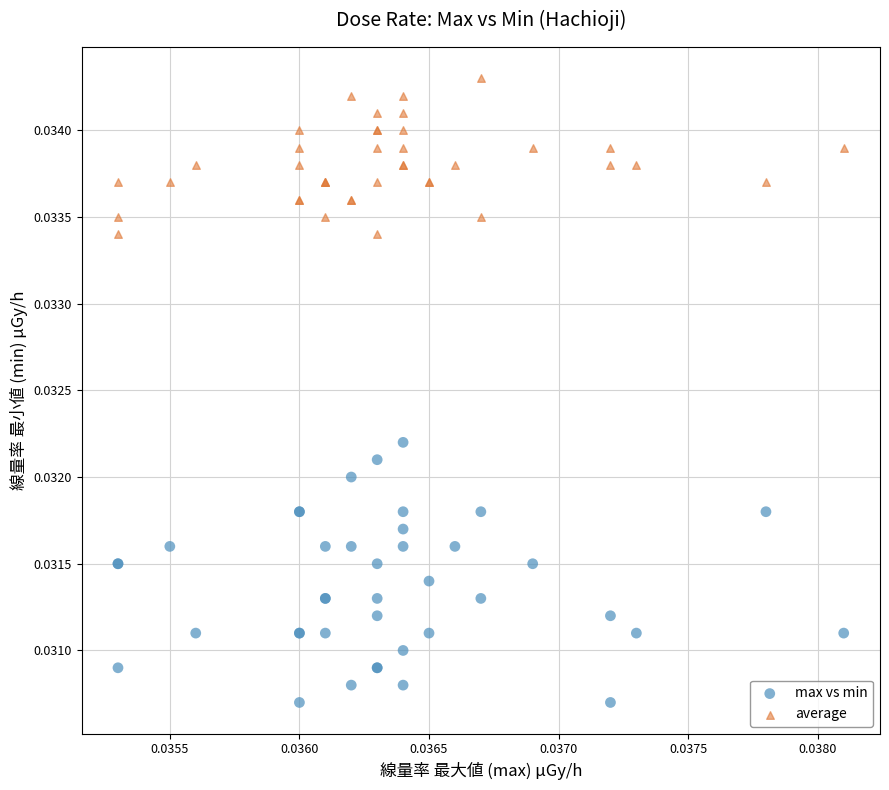

Which series contains the lowest Y value?

max vs min